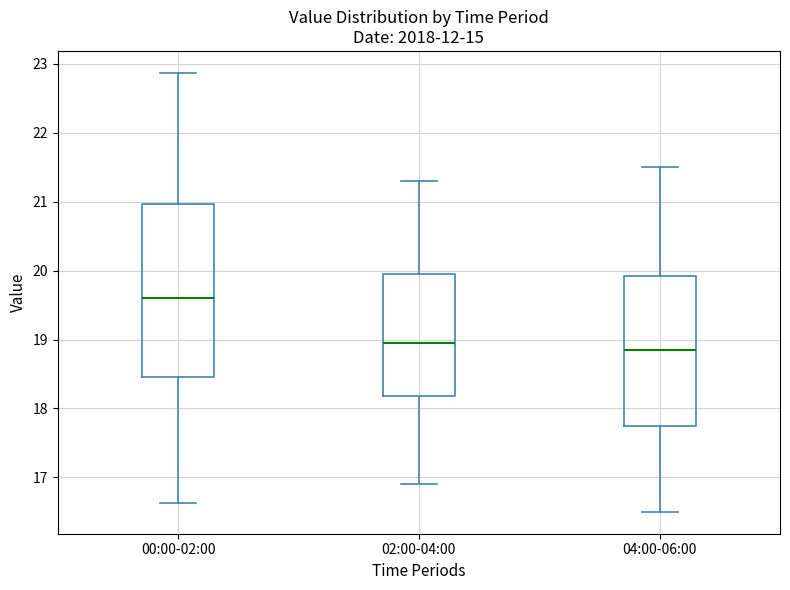

Reading left to right, transcribe this box plot: for each box, give where its median line is, the range the box spans, and where its two whiskers end, as read against the y-axis. The values are not printed on the chart, so give them approximately, as read against the axis.

00:00-02:00: median 19.6, box 18.5 to 21.0, whiskers 16.6 to 22.9
02:00-04:00: median 19.0, box 18.2 to 20.0, whiskers 16.9 to 21.3
04:00-06:00: median 18.9, box 17.8 to 19.9, whiskers 16.5 to 21.5